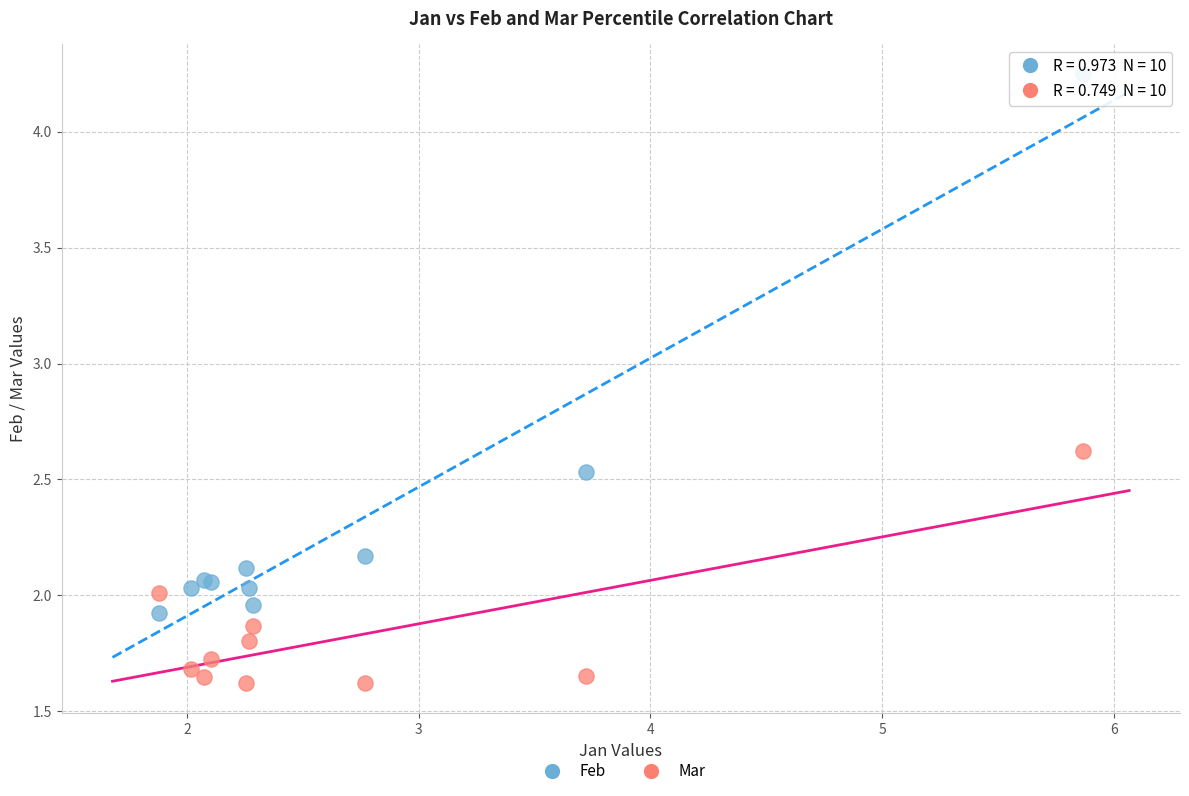

Which series contains the lowest Y value?

Mar